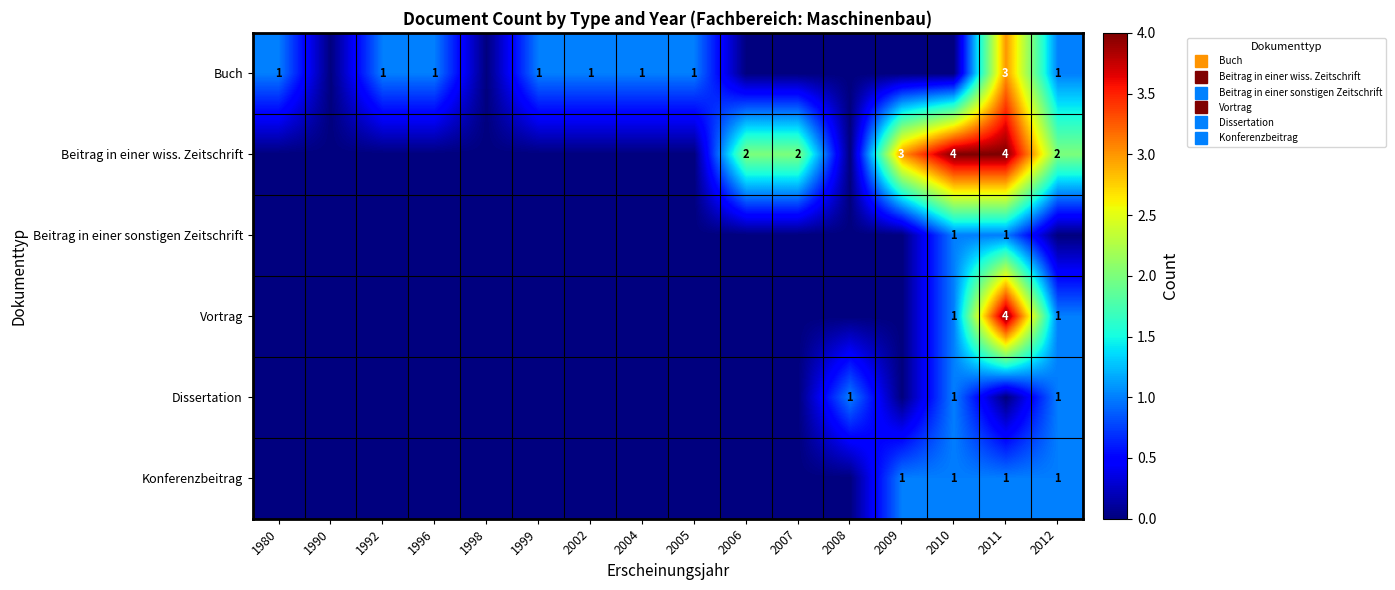

Is it true that Vortrag equals 3 at 1998?

False